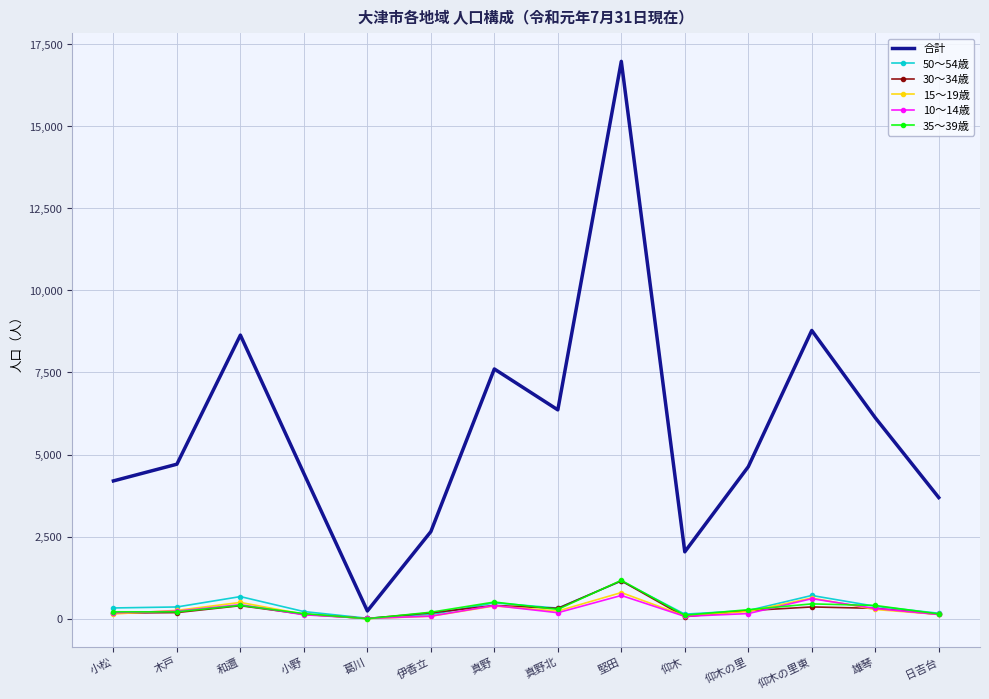

Is it true that 35～39歳 equals 199 at 伊香立?

True